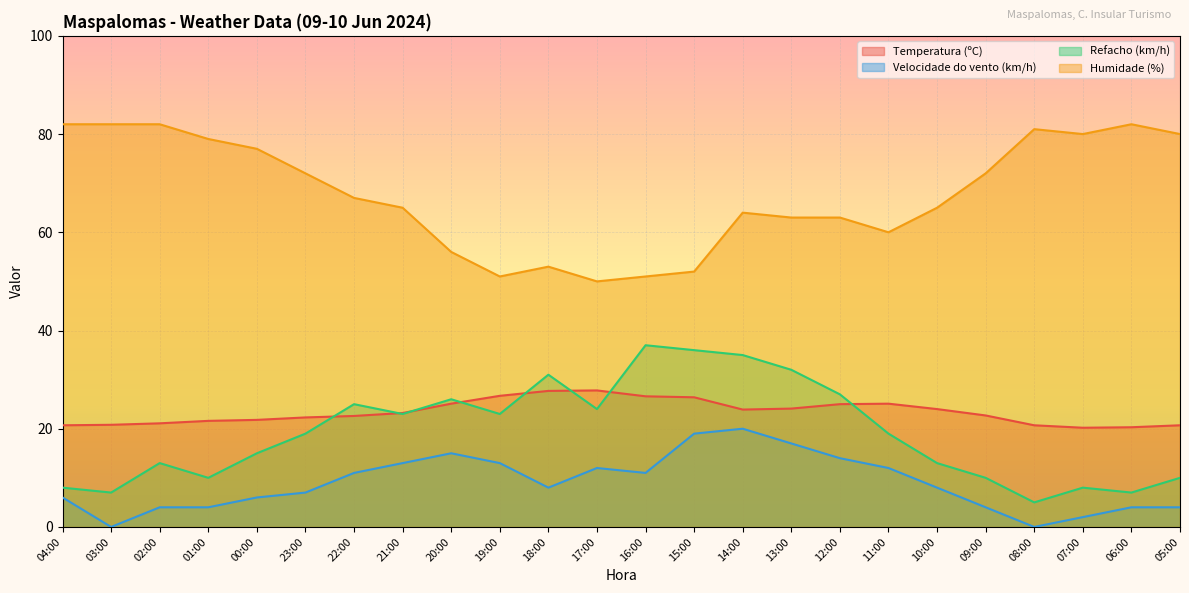

What position from the right is 02:00?

22